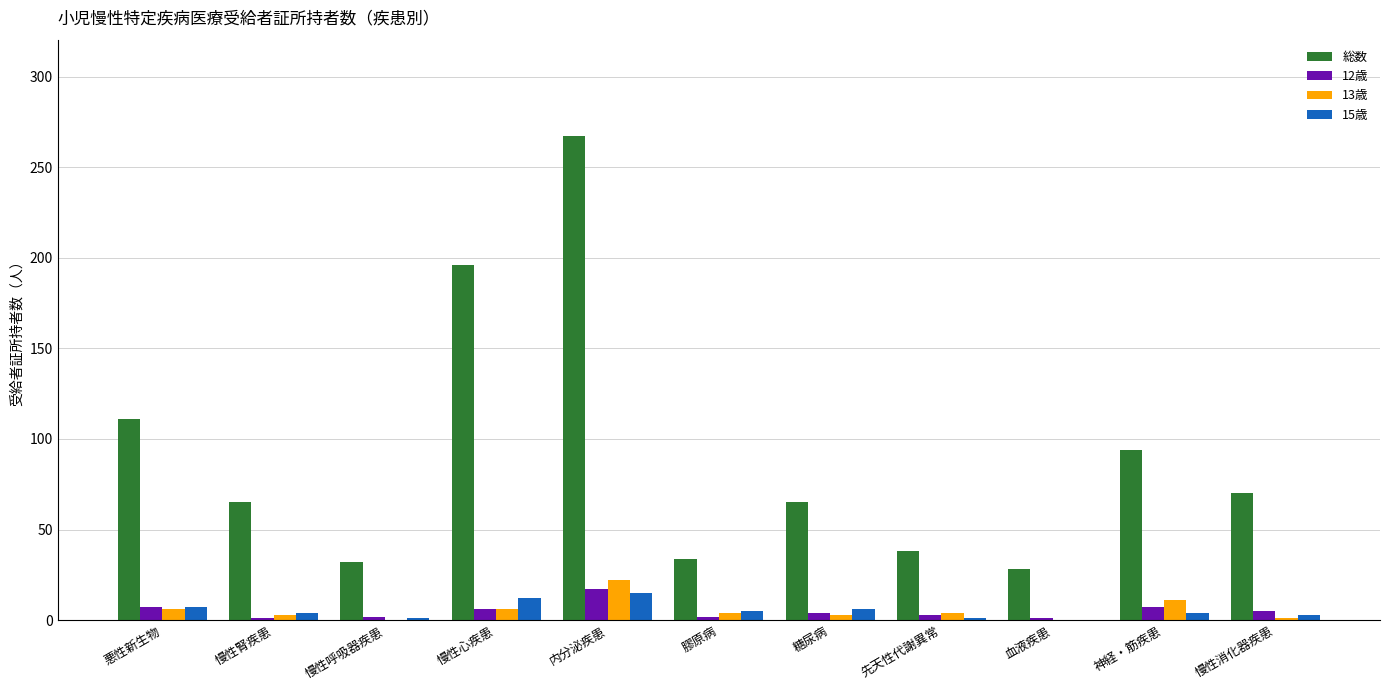

Between 先天性代謝異常 and 神経・筋疾患, which series saw the biggest shift?

総数